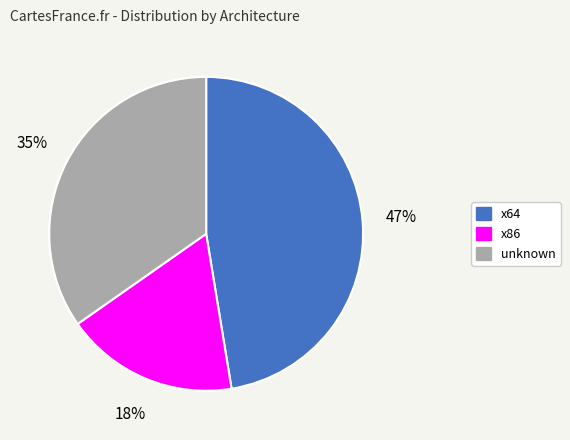

True or false: x86 accounts for 18% of the total.

True